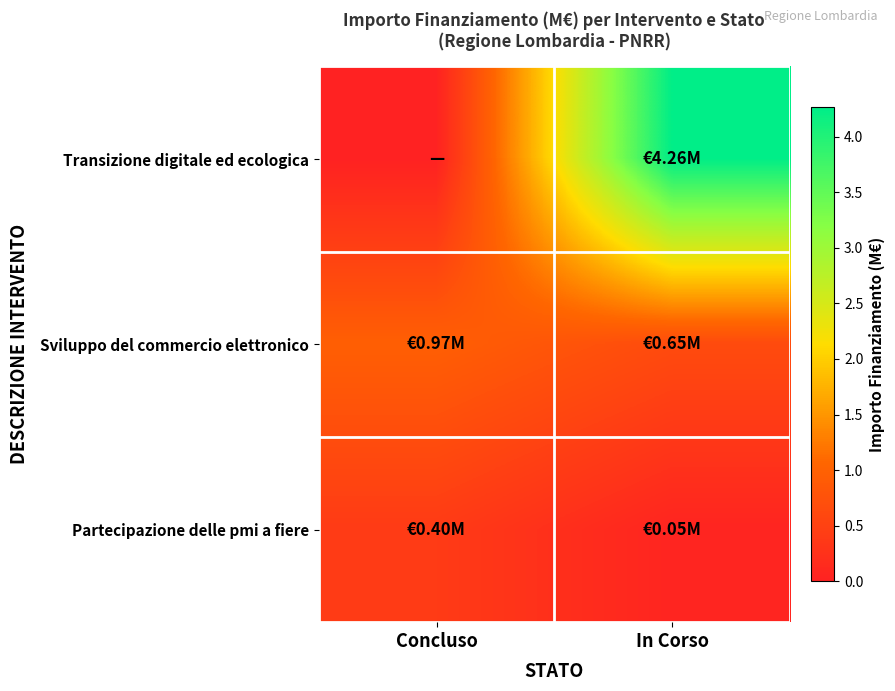

At which category is the sum across all series the highest?

In Corso